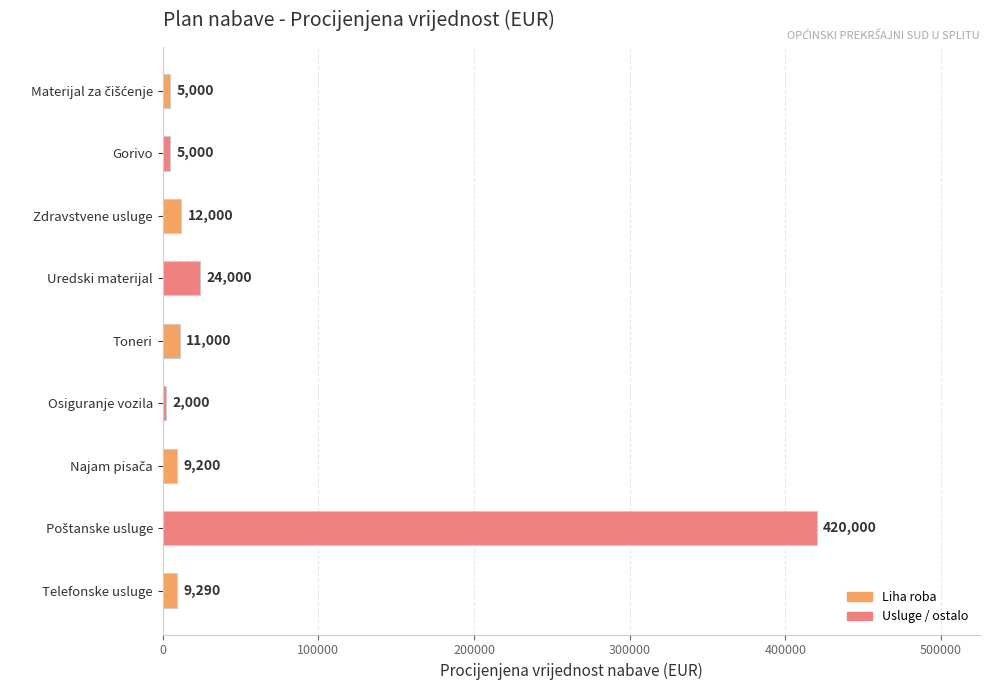

What value does the data have at Telefonske usluge?

9290